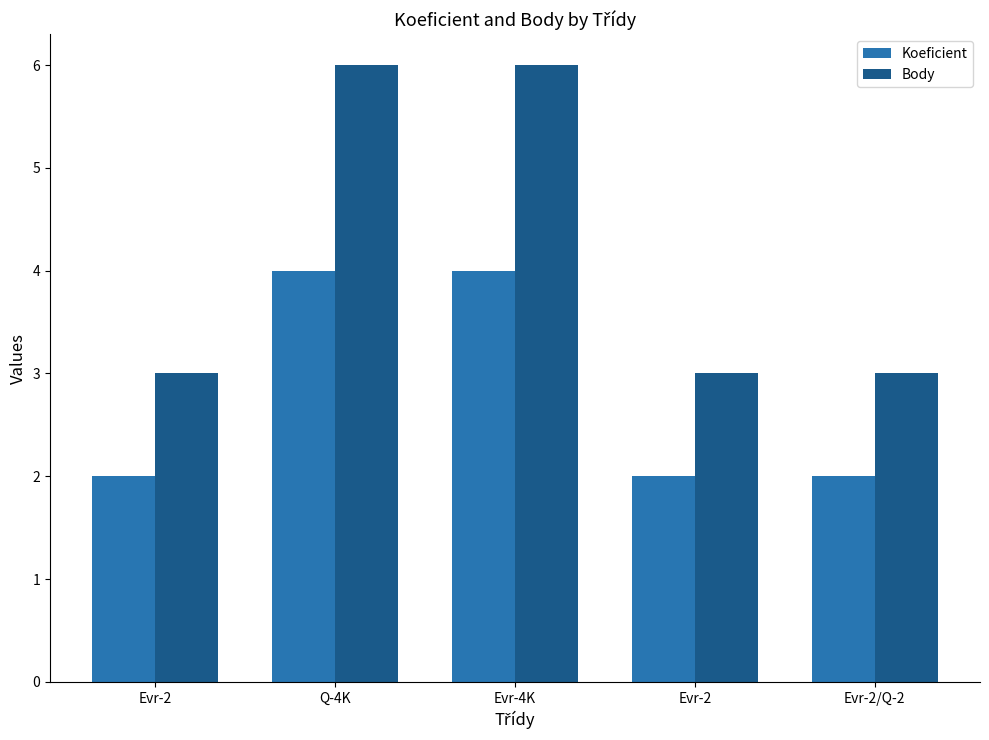

Count the number of categories in the chart.

5